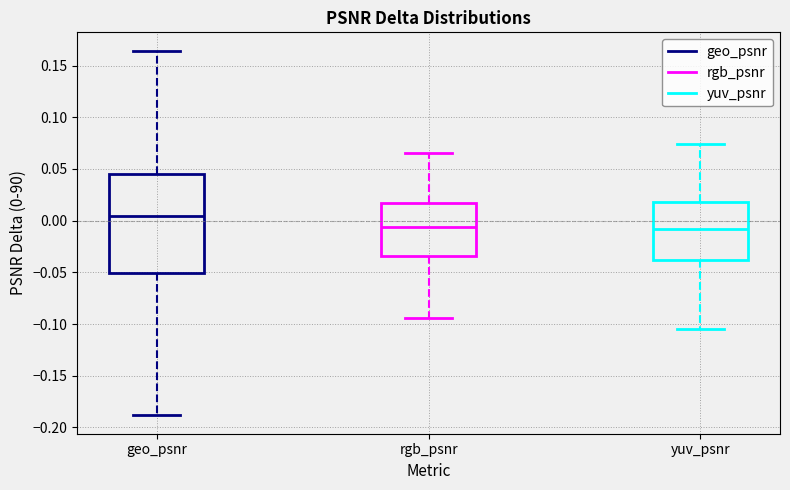

Reading left to right, read every box against the y-axis: the position of its median line, the range the box covers, and the ends of its whiskers. The values are not printed on the chart, so give them approximately, as read against the axis.

geo_psnr: median 0.005, box -0.050 to 0.045, whiskers -0.190 to 0.165
rgb_psnr: median -0.005, box -0.035 to 0.015, whiskers -0.095 to 0.065
yuv_psnr: median -0.010, box -0.040 to 0.020, whiskers -0.105 to 0.075